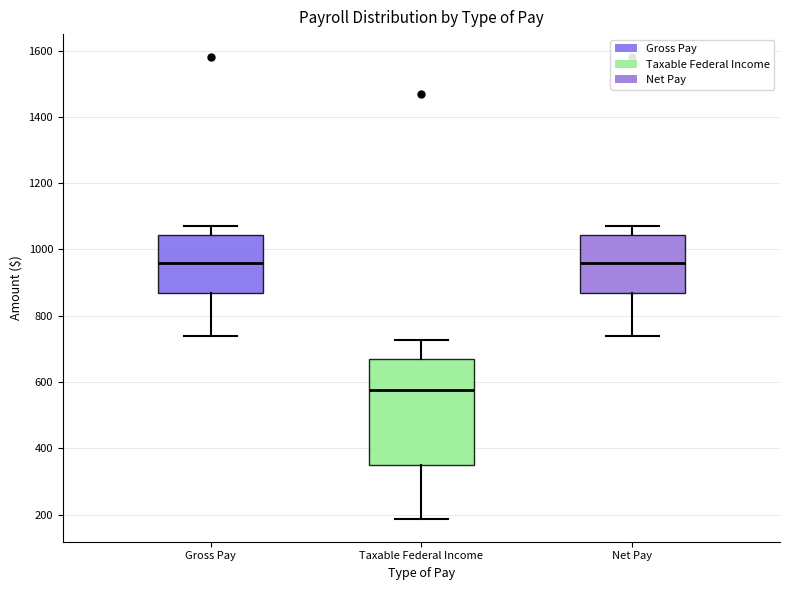

Which box's median line is the lowest?

Taxable Federal Income